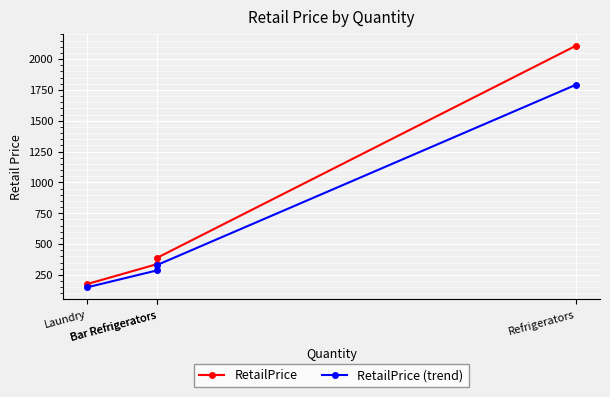

Is it true that RetailPrice equals 125.3 at Bar Refrigerators?

False